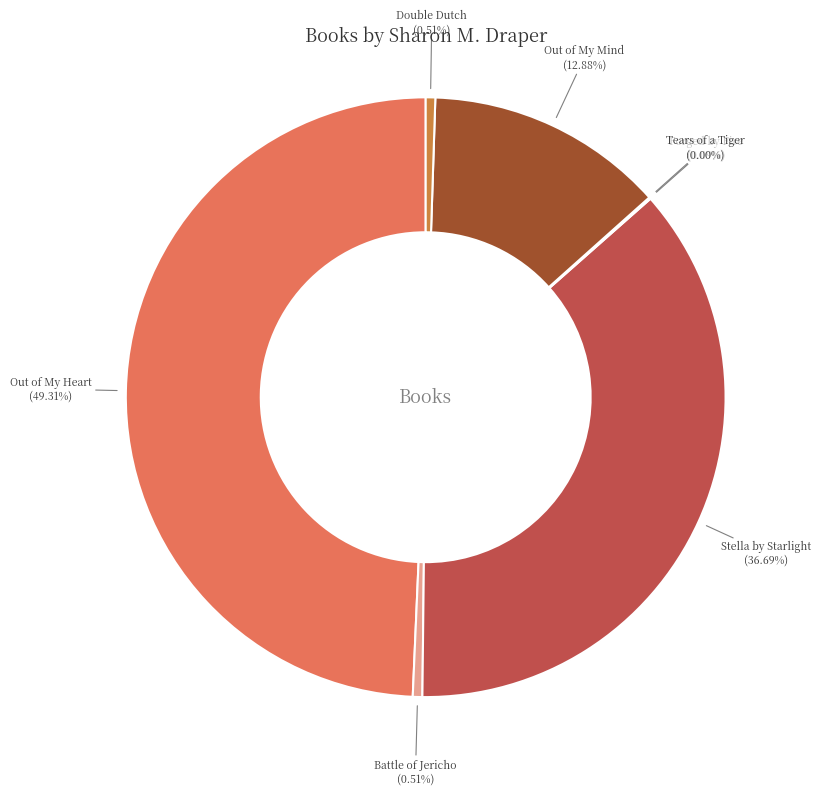

The Out of My Mind slice represents 21% of the pie. True or false?

False